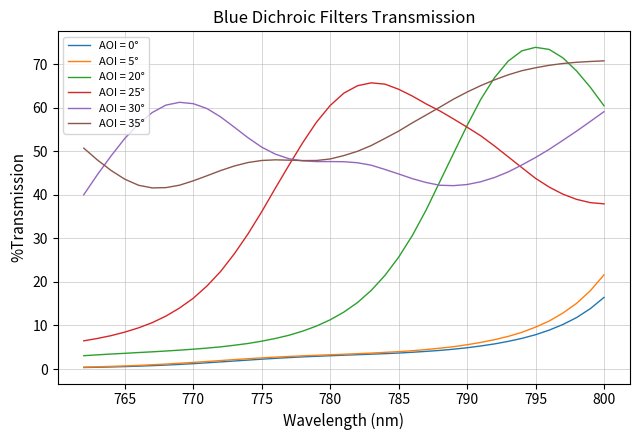

What is the total value across all series at 784?

193.2